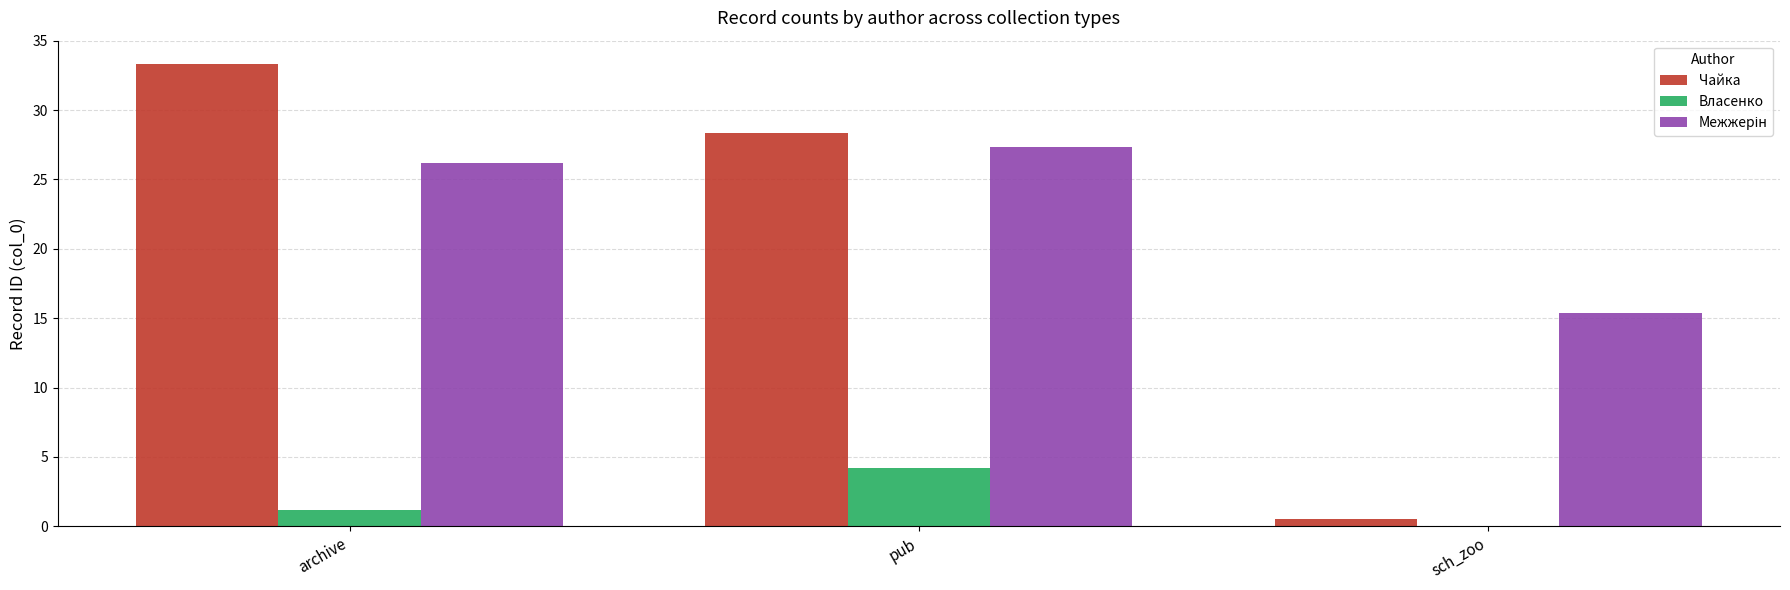

Which series has the largest range (max minus min)?

Чайка